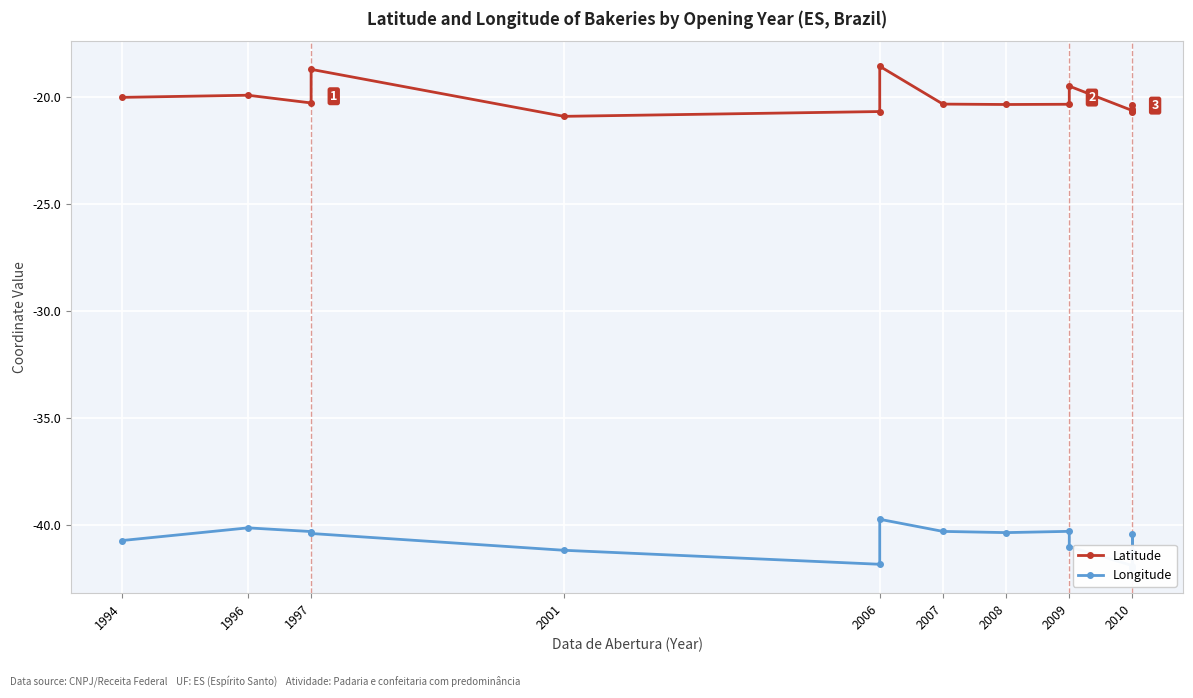

How many interior local valleys does the Latitude series have?

4